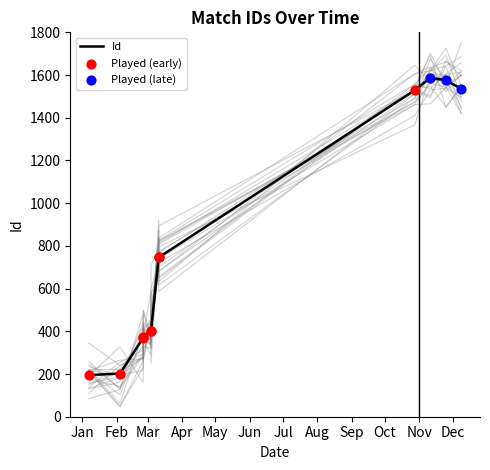

What is the change in value from 2018-02-25 to 2018-11-11?

+1217